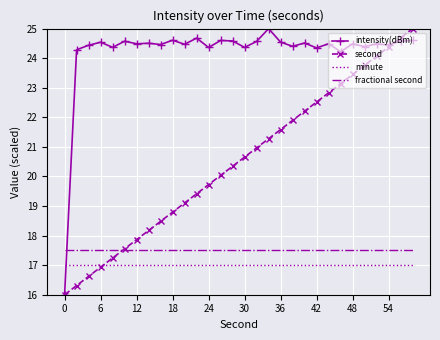

What is the minimum value for fractional second?

17.5